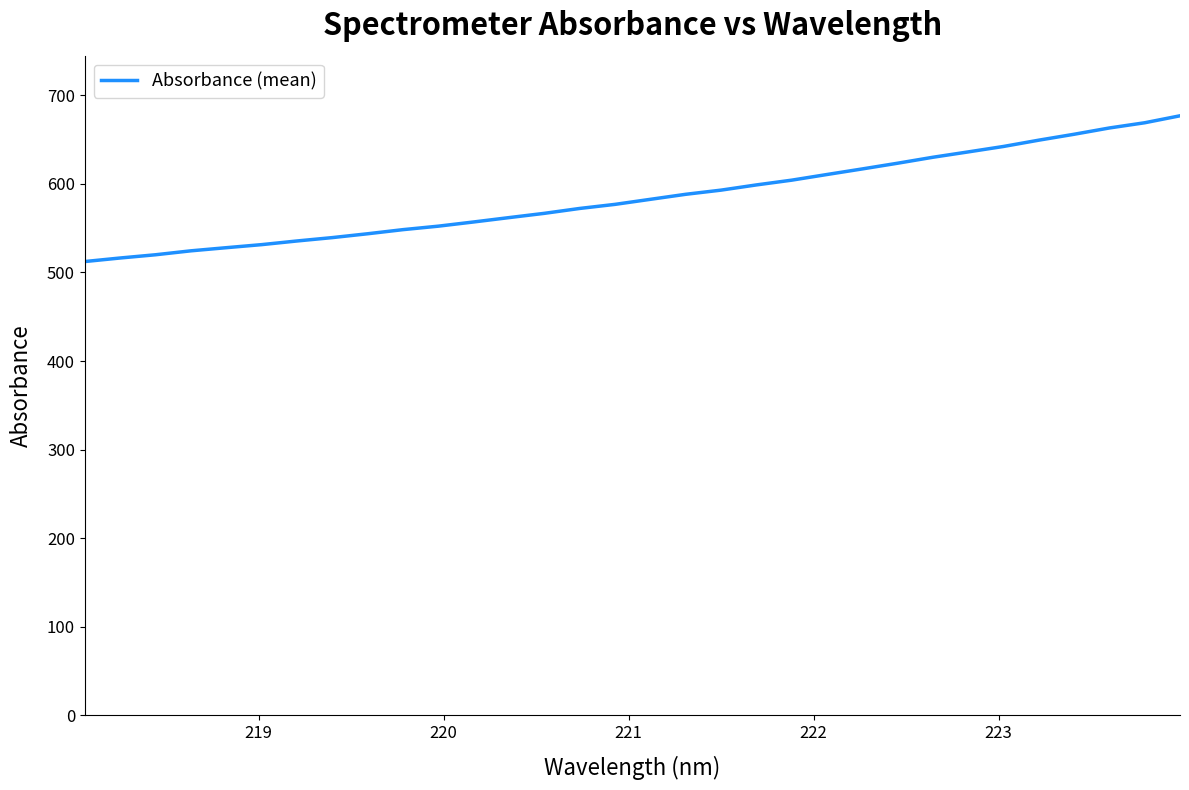

Is this an area chart (filled region under the line)?

No